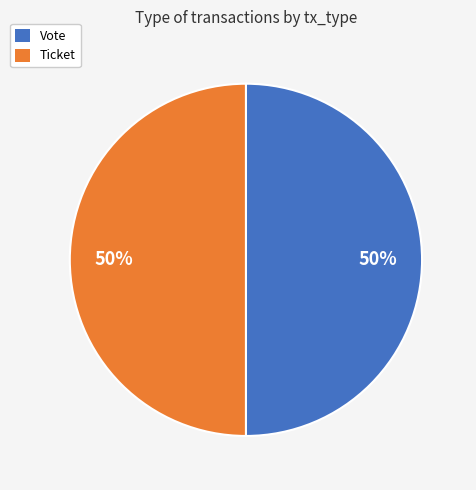

To the nearest percent, what percentage of the pie is Ticket?

50%